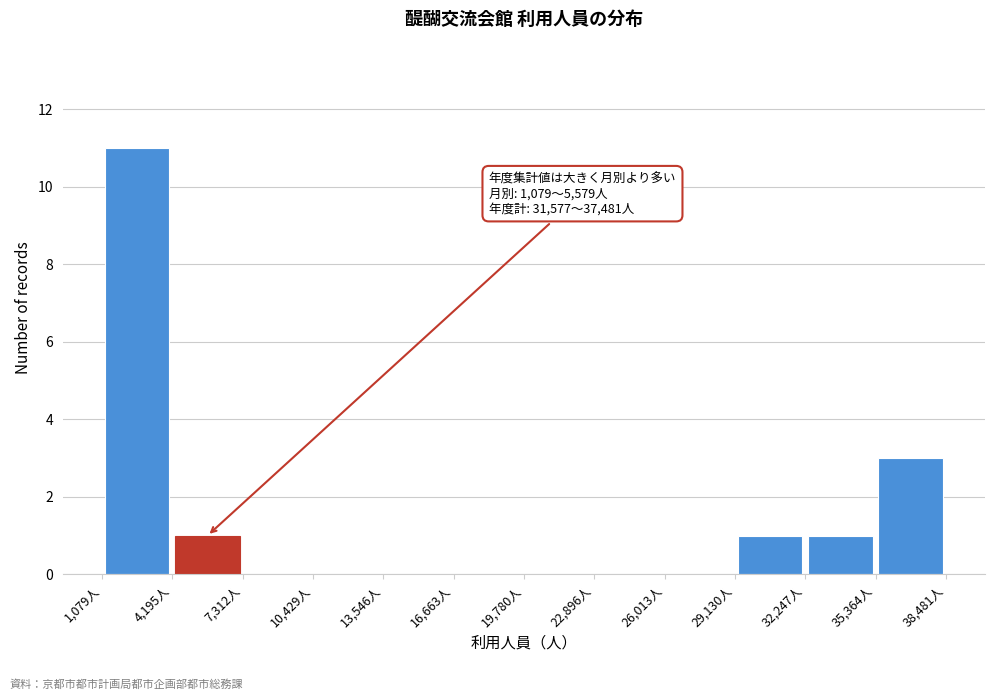

Which range on the x-axis has the tallest bar?

1000 to 4000